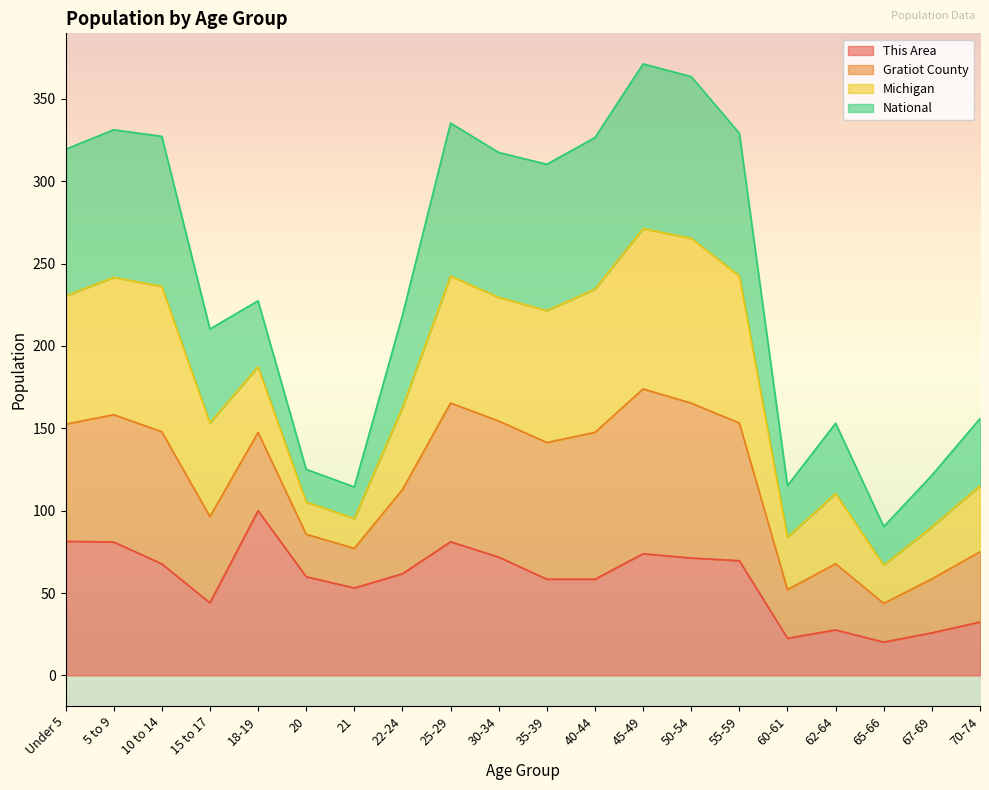

The value of This Area at 70-74 is 10.1. True or false?

False